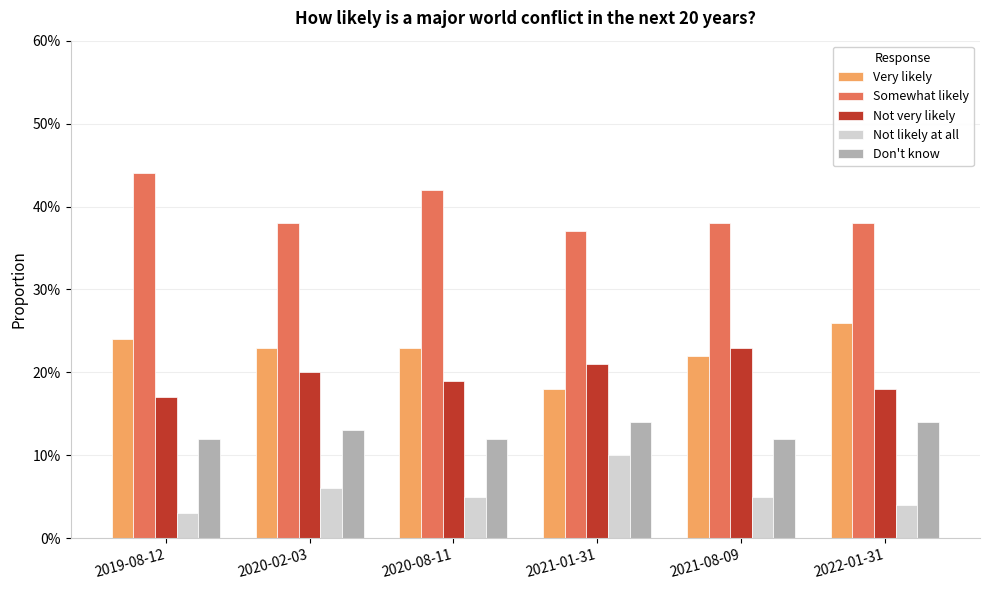

Reading left to right, what are all the values shown in this chart?

Very likely: 2019-08-12=0.2	2020-02-03=0.2	2020-08-11=0.2	2021-01-31=0.2	2021-08-09=0.2	2022-01-31=0.3
Somewhat likely: 2019-08-12=0.4	2020-02-03=0.4	2020-08-11=0.4	2021-01-31=0.4	2021-08-09=0.4	2022-01-31=0.4
Not very likely: 2019-08-12=0.2	2020-02-03=0.2	2020-08-11=0.2	2021-01-31=0.2	2021-08-09=0.2	2022-01-31=0.2
Not likely at all: 2019-08-12=0.0	2020-02-03=0.1	2020-08-11=0.1	2021-01-31=0.1	2021-08-09=0.1	2022-01-31=0.0
Don't know: 2019-08-12=0.1	2020-02-03=0.1	2020-08-11=0.1	2021-01-31=0.1	2021-08-09=0.1	2022-01-31=0.1